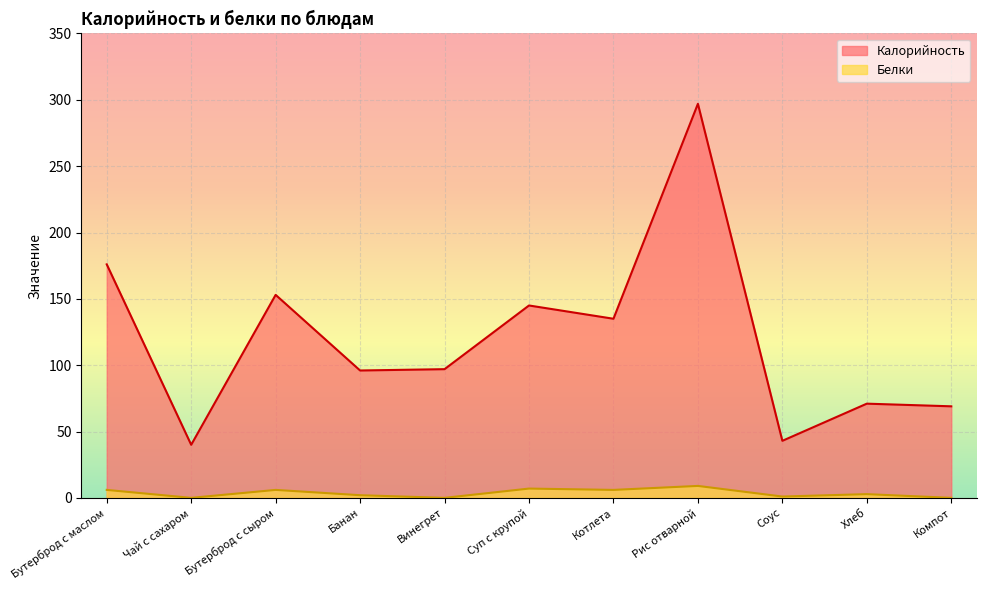

Reading left to right, extract all data points from this chart.

Калорийность: Бутерброд с маслом=176.0	Чай с сахаром=40.0	Бутерброд с сыром=153.0	Банан=96.0	Винегрет=97.0	Суп с крупой=145.0	Котлета=135.0	Рис отварной=297.0	Соус=43.0	Хлеб=71.0	Компот=69.0
Белки: Бутерброд с маслом=6.0	Чай с сахаром=0.0	Бутерброд с сыром=6.0	Банан=2.0	Винегрет=0.0	Суп с крупой=7.0	Котлета=6.0	Рис отварной=9.0	Соус=1.0	Хлеб=2.8	Компот=0.0